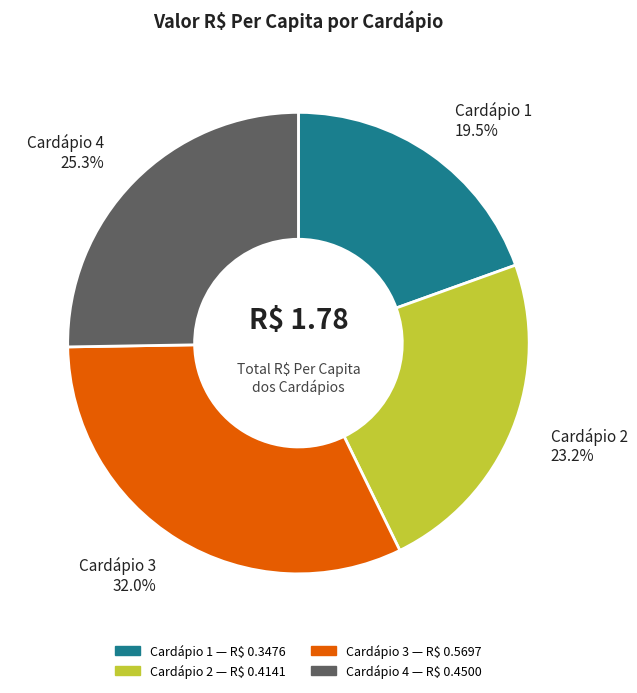

To the nearest percent, what portion does Cardápio 2 represent?

23%